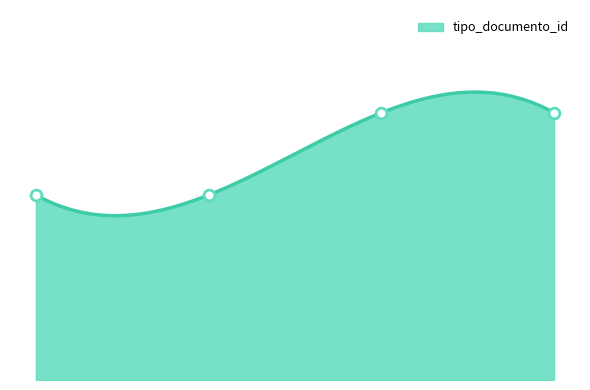

Which has a higher value, 2020-11-05 10:20:18 or 2020-11-05 10:18:42?

2020-11-05 10:20:18